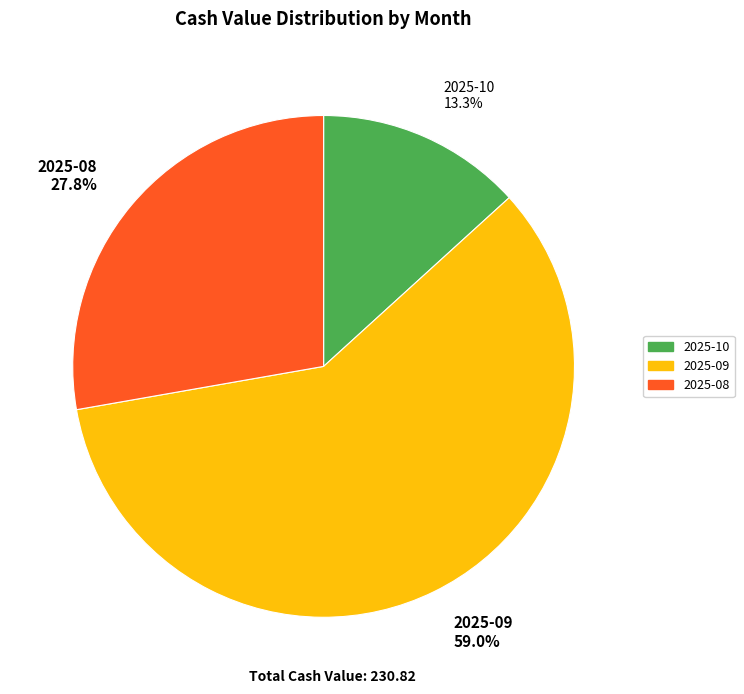

Which has a higher value, 2025-08 27.8% or 2025-10 13.3%?

2025-08 27.8%